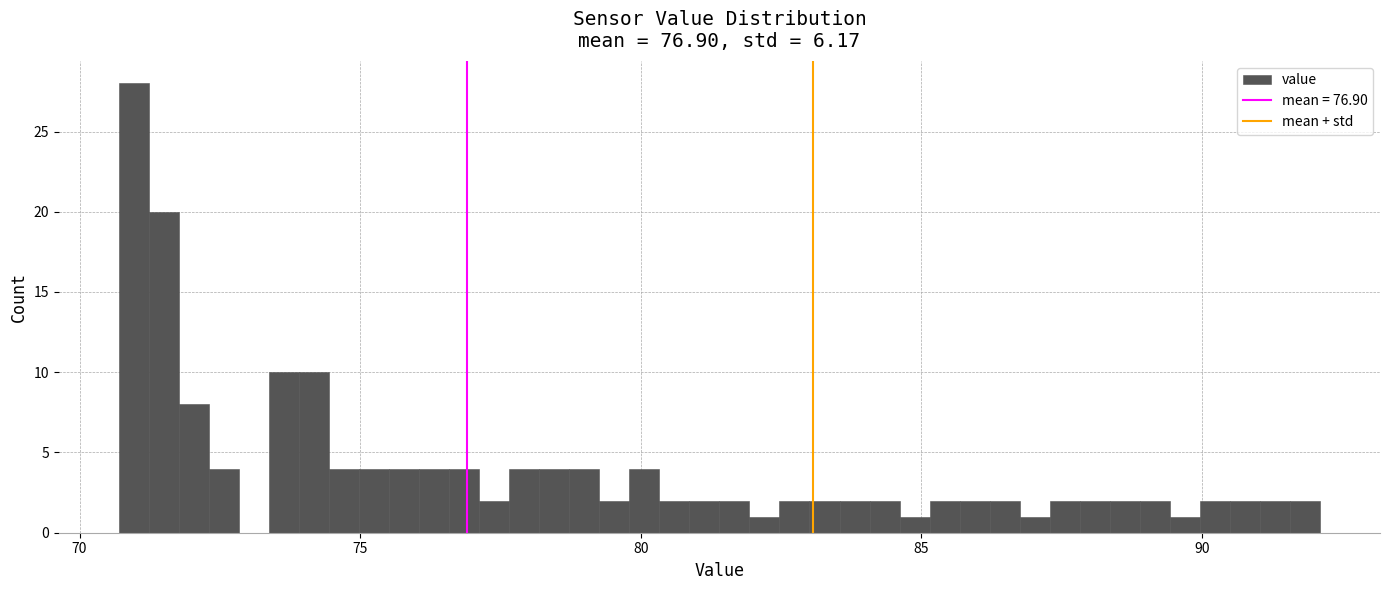

Read against the x-axis, roughly where is the centre of the tallest bar?

71.0